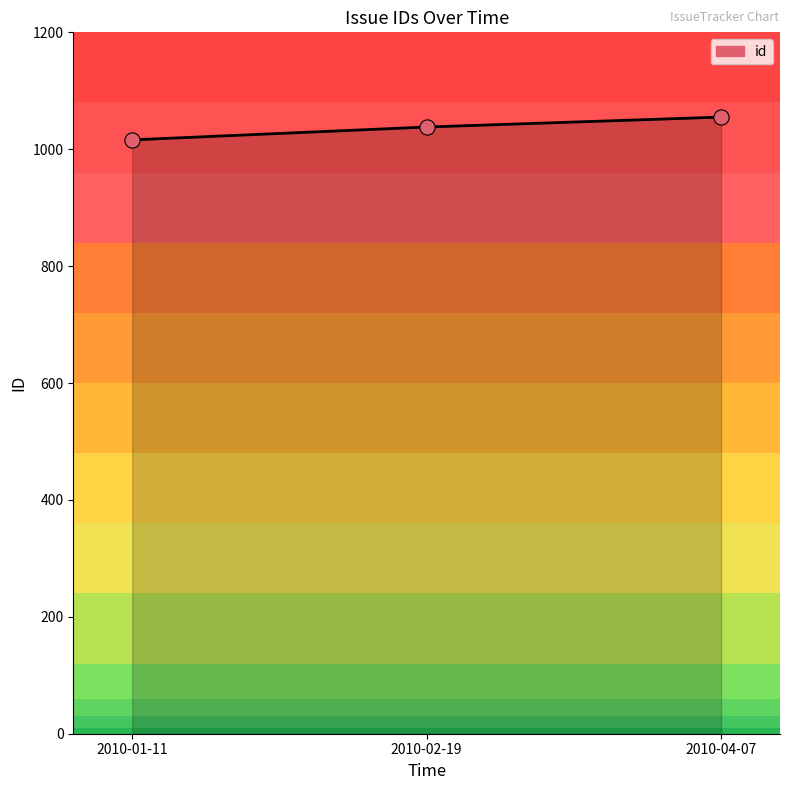

Which has a higher value, 2010-02-19 or 2010-04-07?

2010-04-07